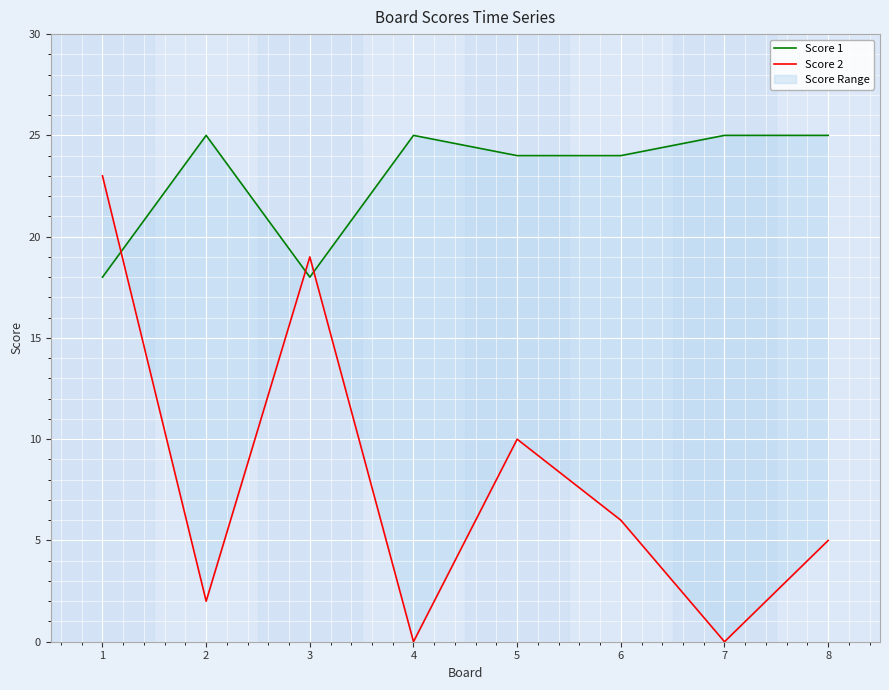

What is the value of the Score 2 point at the 3rd from the left?

19